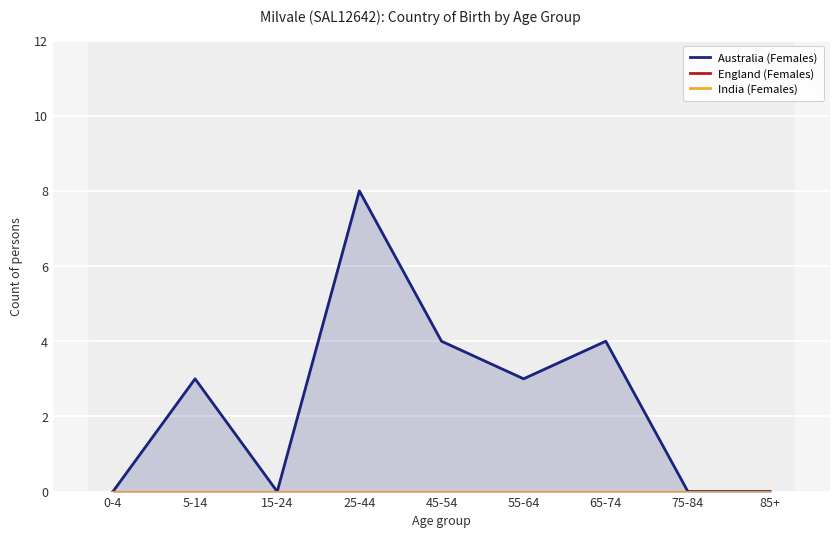

What is the label of the 2nd point from the right?

75-84